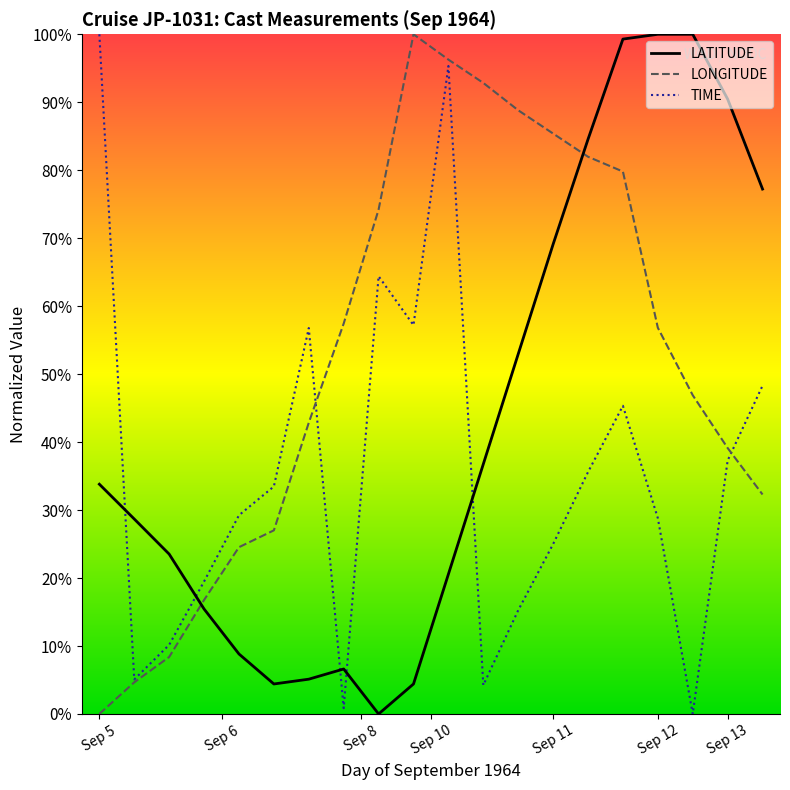

Is this an area chart (filled region under the line)?

No